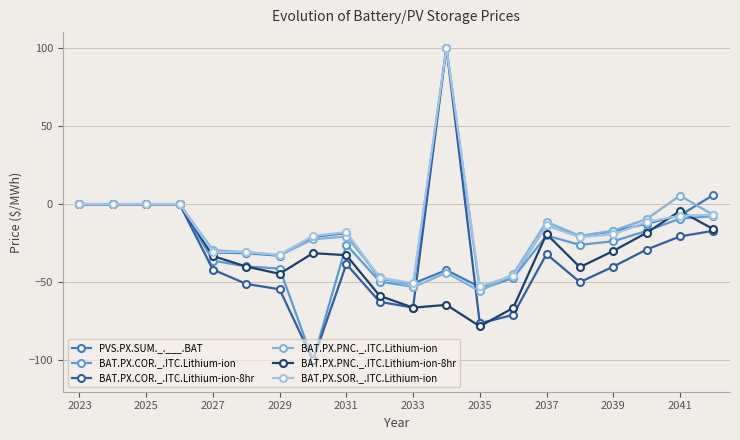

What are all the series names shown in the legend?

PVS.PX.SUM._.___.BAT, BAT.PX.COR._.ITC.Lithium-ion, BAT.PX.COR._.ITC.Lithium-ion-8hr, BAT.PX.PNC._.ITC.Lithium-ion, BAT.PX.PNC._.ITC.Lithium-ion-8hr, BAT.PX.SOR._.ITC.Lithium-ion